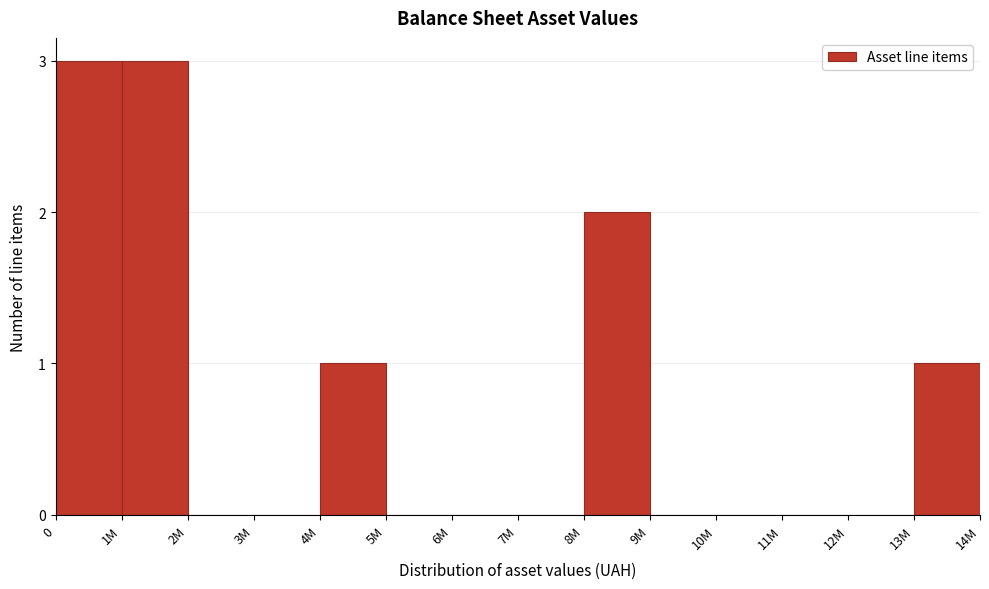

Reading left to right, list all the values displayed in this chart.

0=3	1M=3	2M=0	3M=0	4M=1	5M=0	6M=0	7M=0	8M=2	9M=0	10M=0	11M=0	12M=0	13M=1